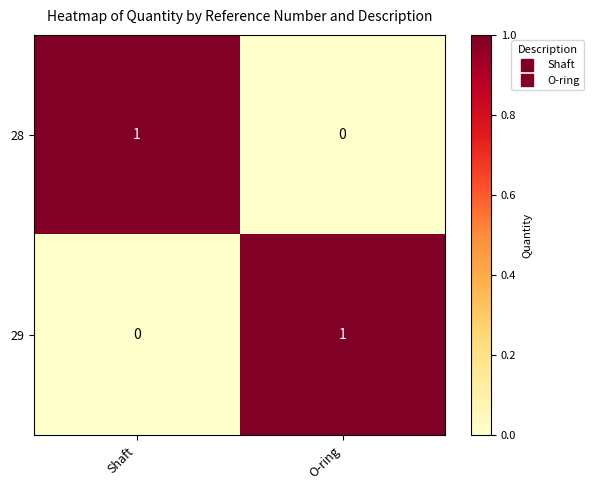

The 29 series shows 1 at Shaft. True or false?

False